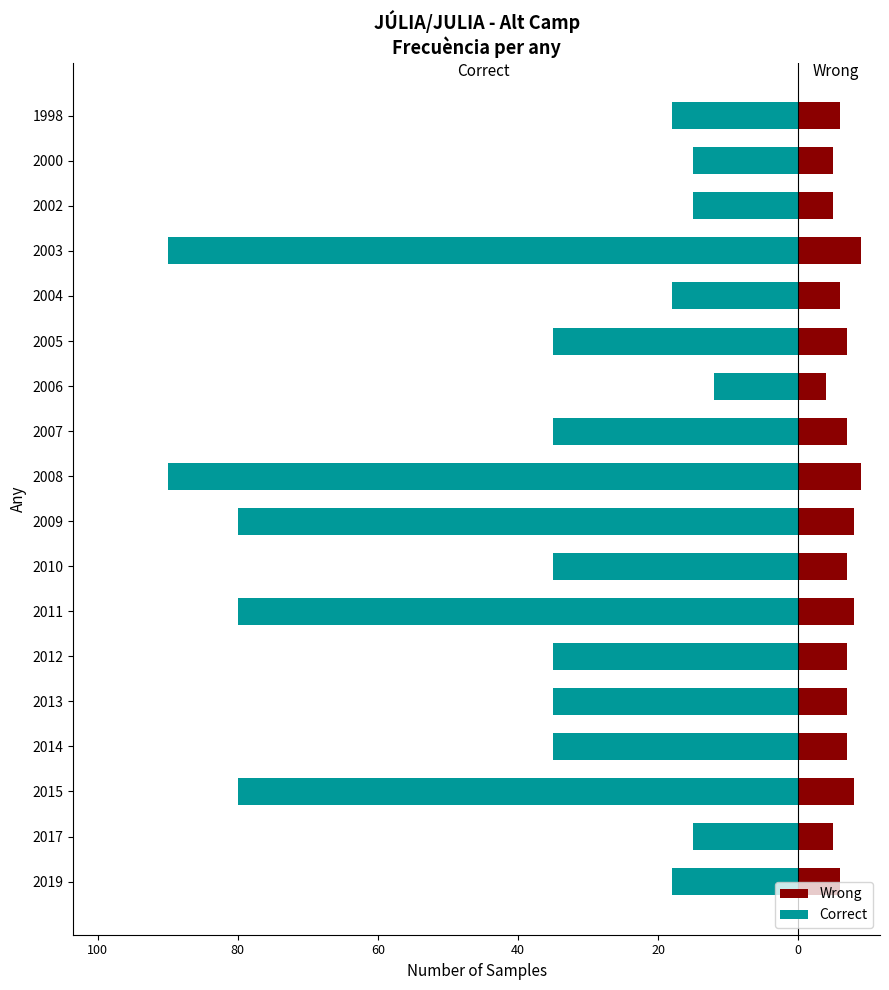

What are all the series names shown in the legend?

Wrong, Correct